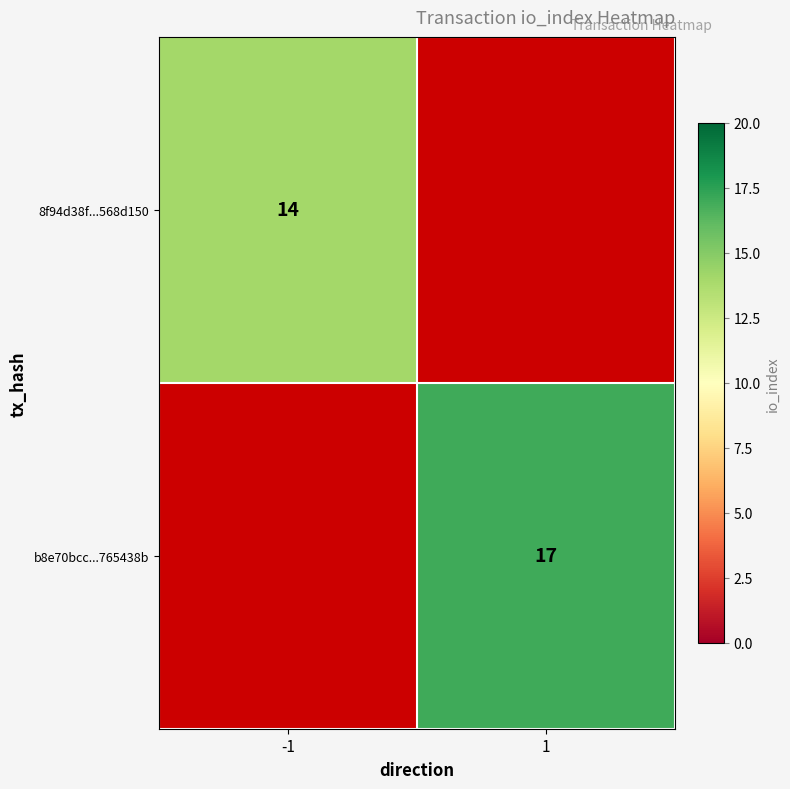

The 8f94d38f...568d150 series shows 14 at -1. True or false?

True